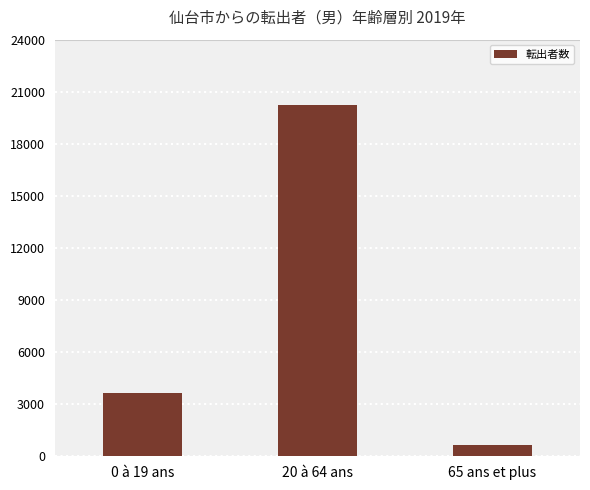

The value at 0 à 19 ans is 3668. True or false?

True